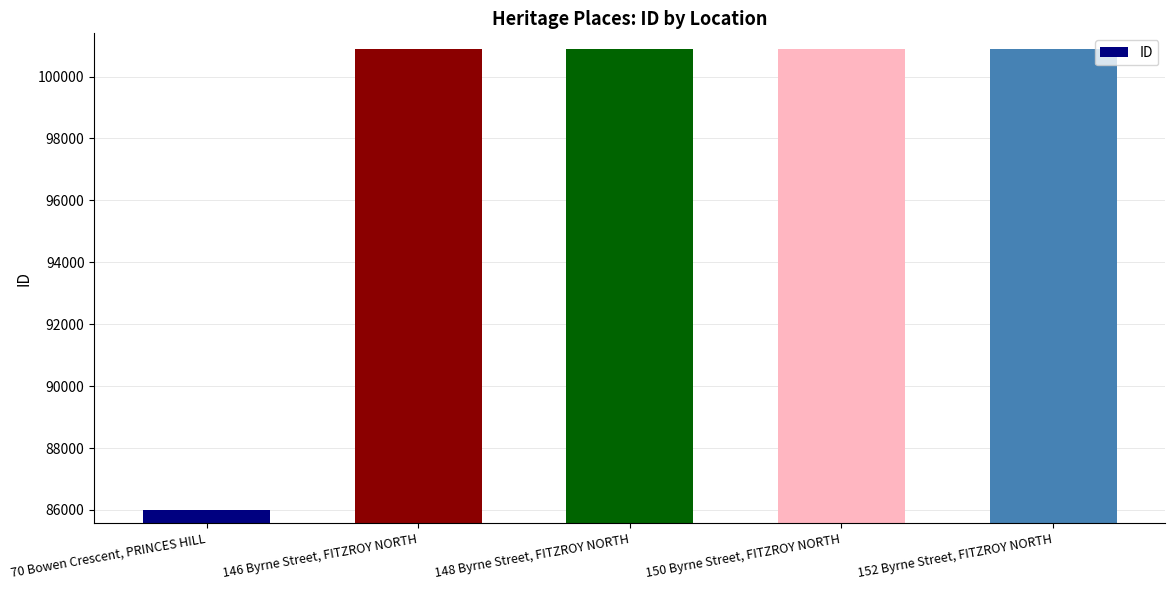

Approximately how many times larger is the value at 146 Byrne Street, FITZROY NORTH compared to 148 Byrne Street, FITZROY NORTH?

1.0